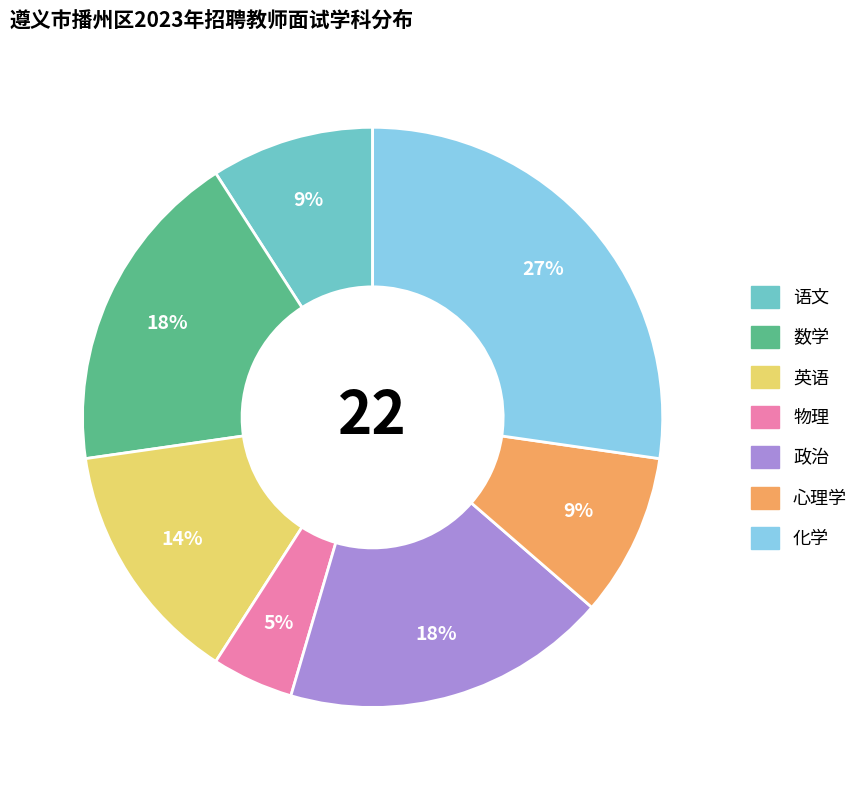

Is the sum of 英语 and 政治 greater than half?

No